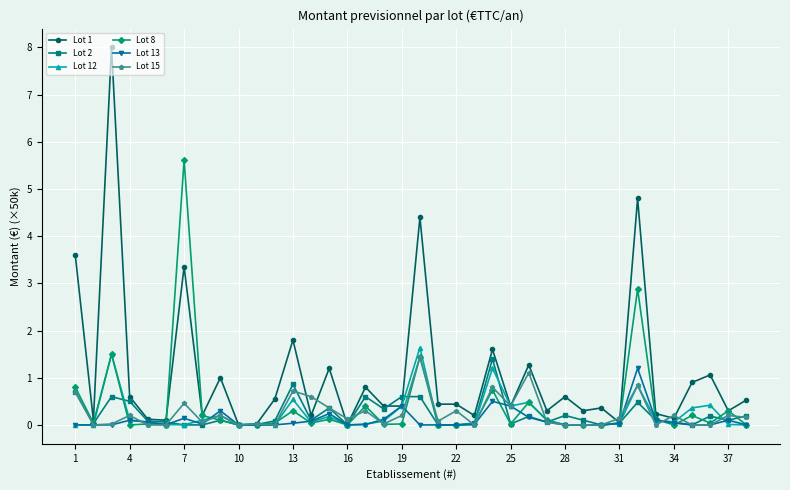

How many series are shown in this chart?

6